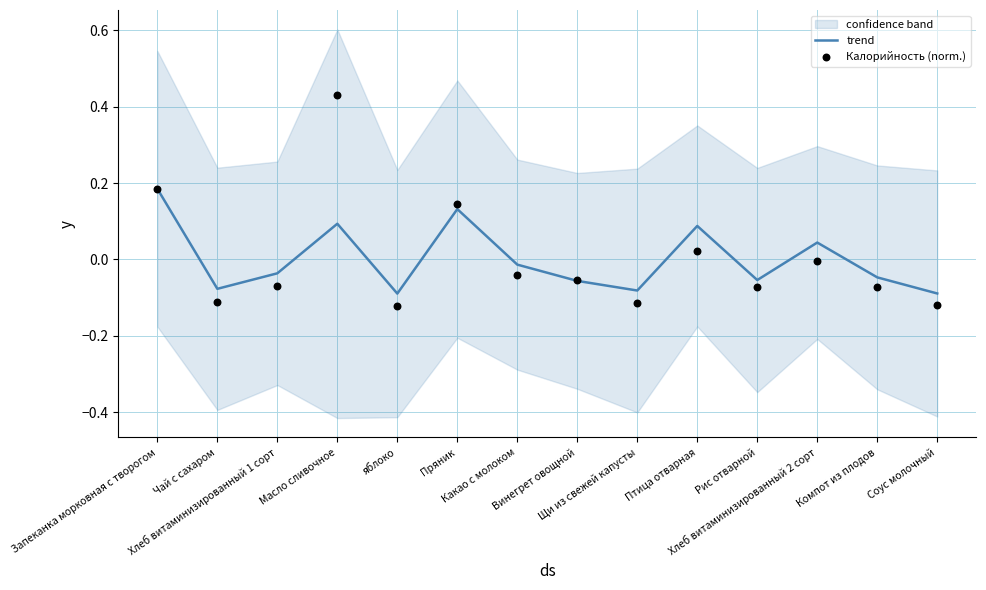

At which category is the sum across all series the highest?

Масло сливочное